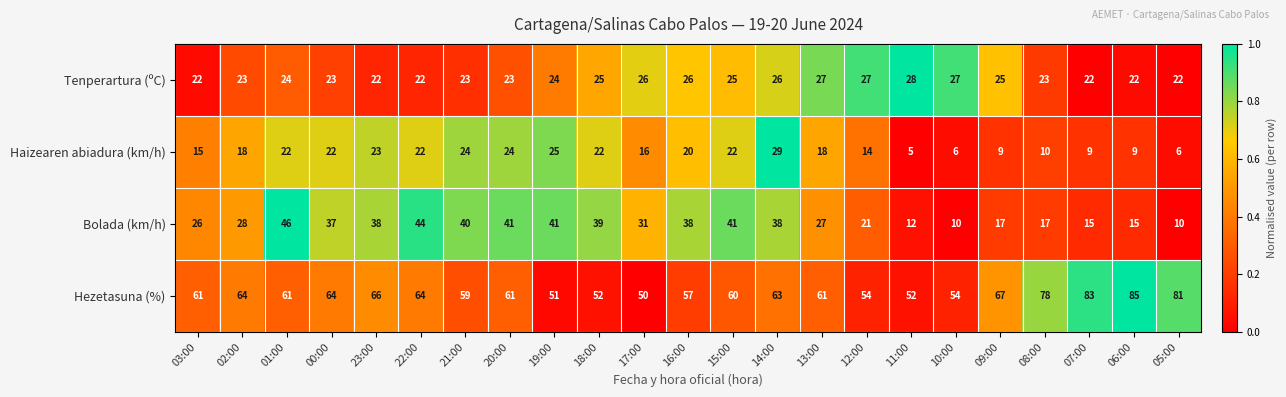

What is the sum of the Hezetasuna (%) values at 06:00 and 03:00?

146